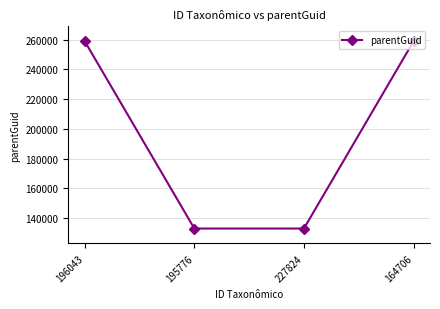

Reading right to left, what are all the values shown in this chart?

258907	133111	133111	258907